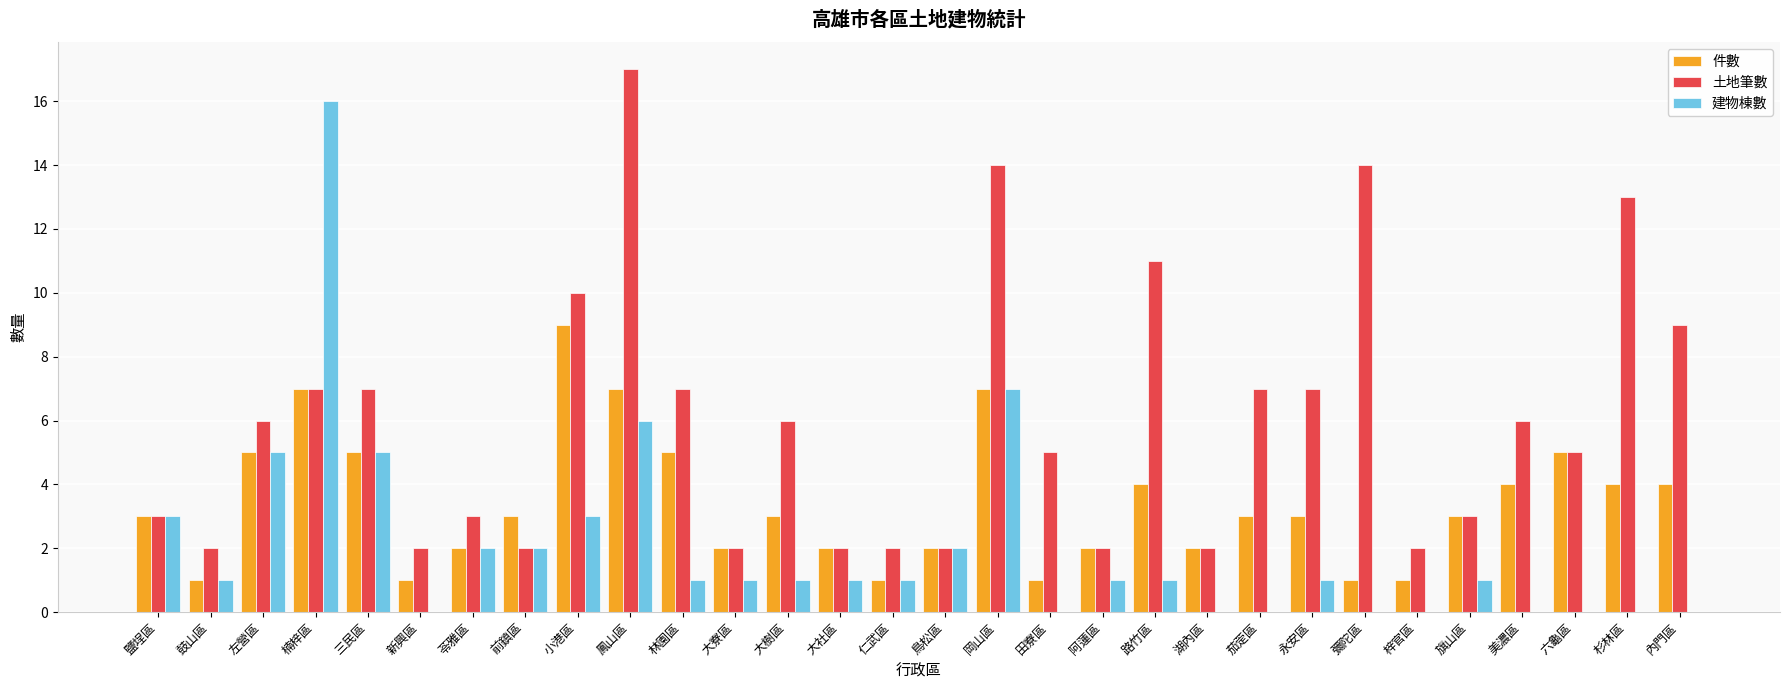

Is the value of 建物棟數 at 楠梓區 greater than the value of 土地筆數 at 鳳山區?

No